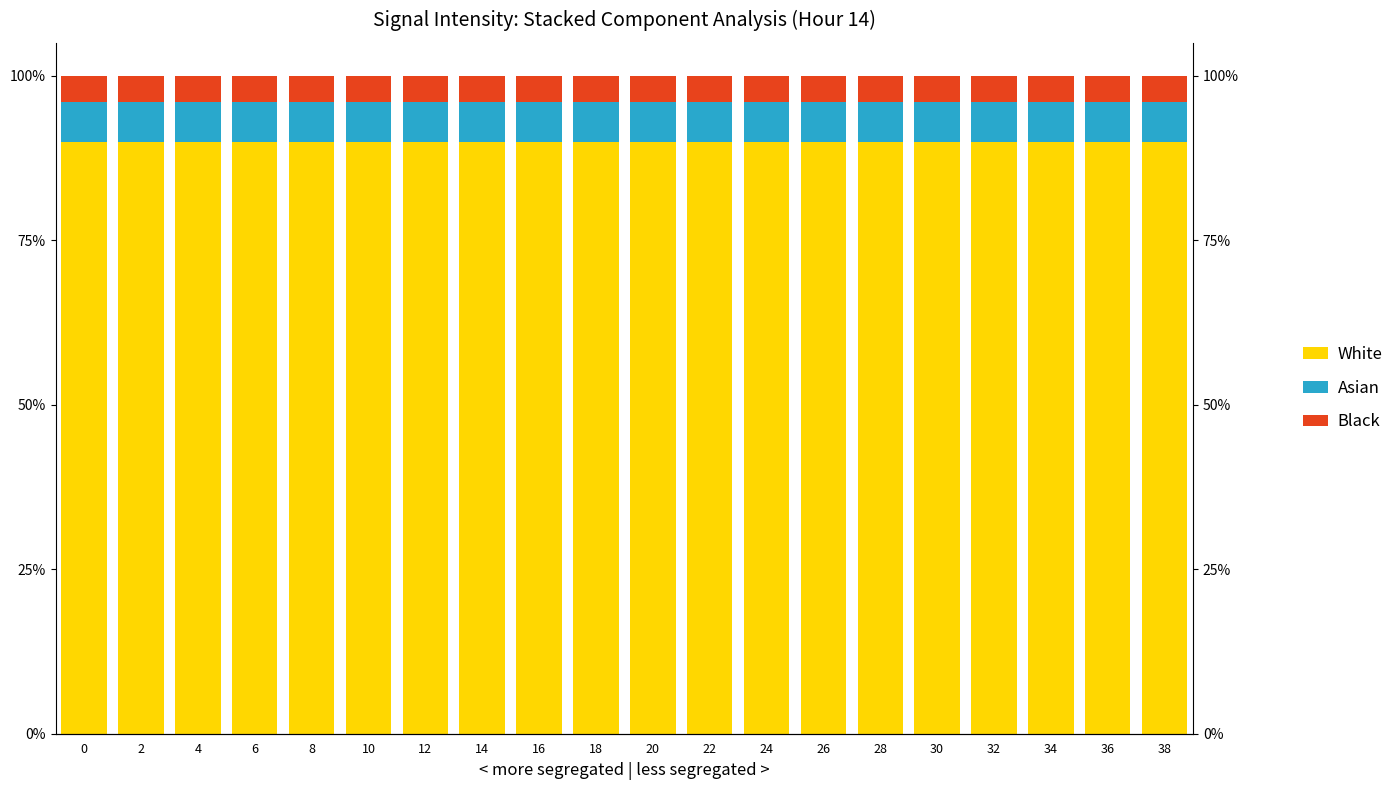

Does the chart contain any negative values?

No